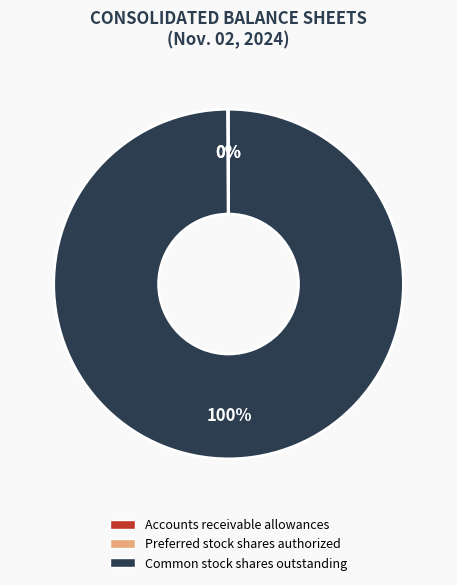

Is there any slice that represents more than half of the pie?

Yes